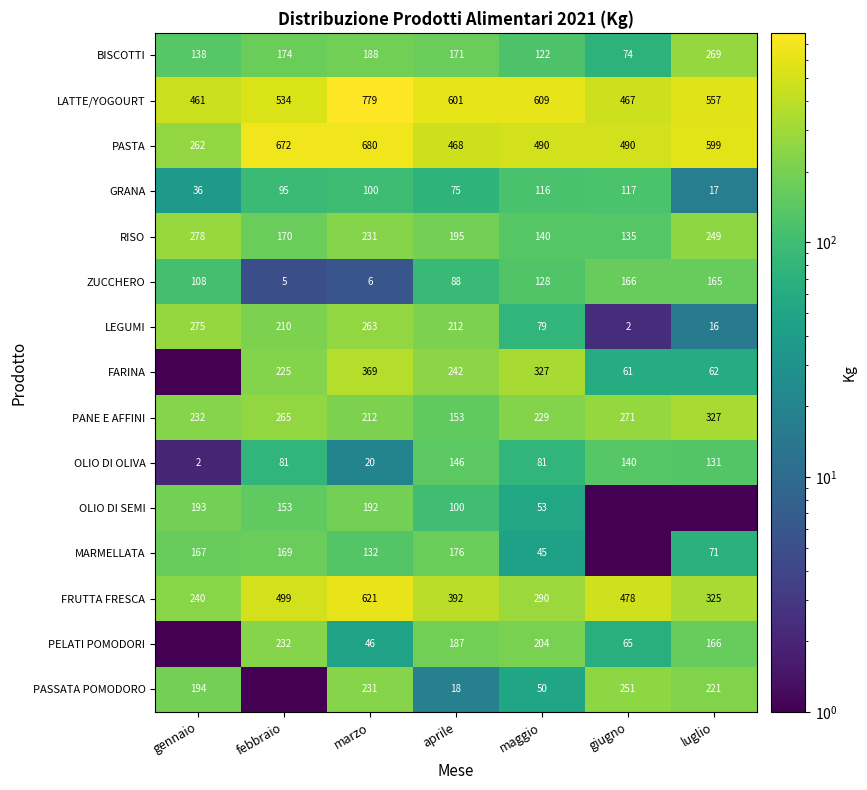

At which category is the sum across all series the highest?

marzo